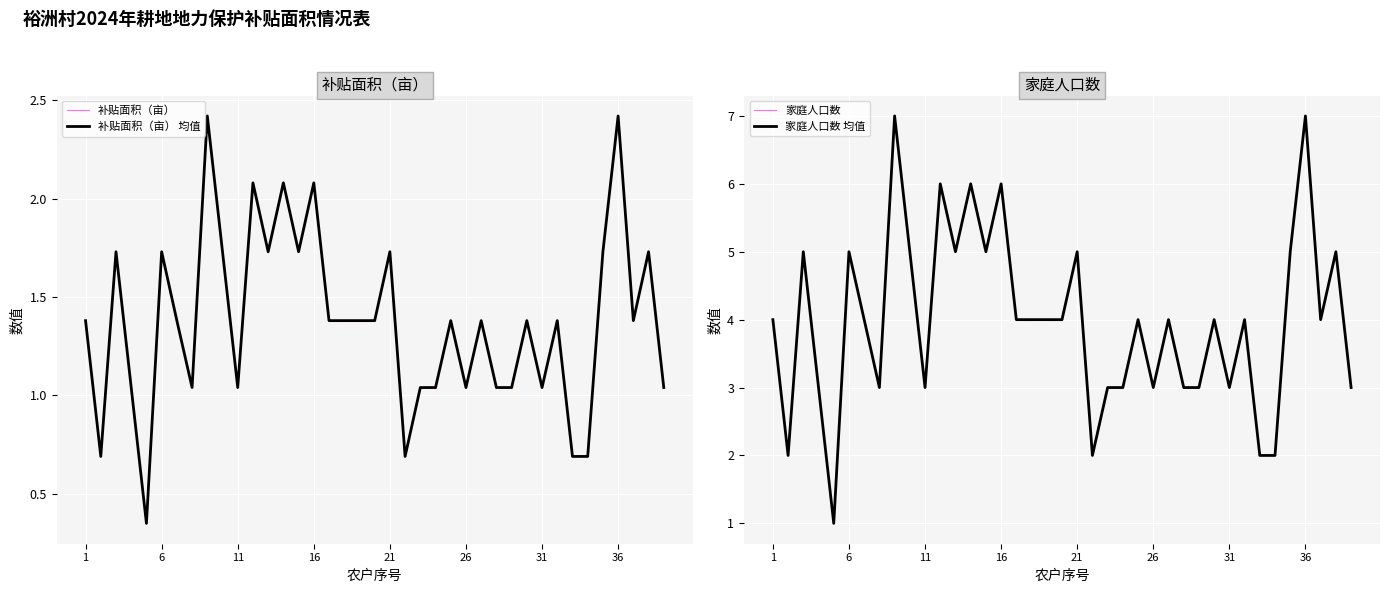

What is the value of the 补贴面积（亩） point at the 19th from the left?

1.4